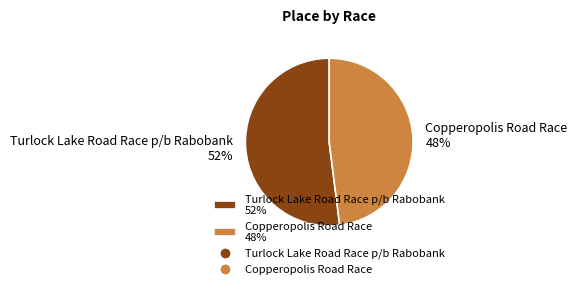

What is the ratio of the value at Copperopolis Road Race to the value at Turlock Lake Road Race p/b Rabobank?

0.9